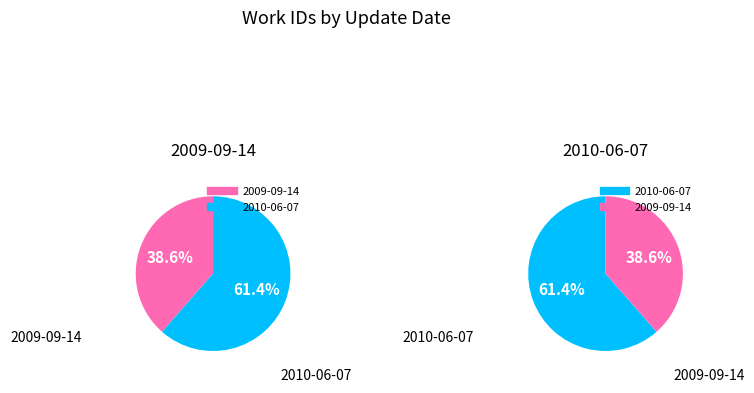

Which slice represents more than half of the pie?

2010-06-07